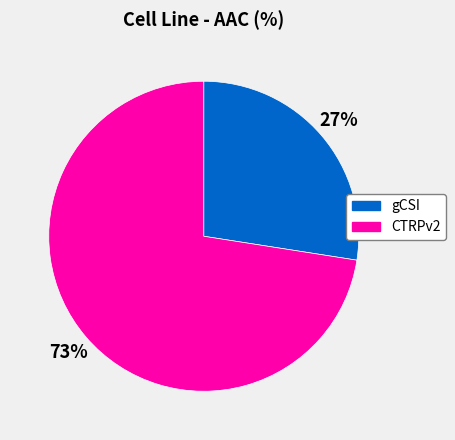

True or false: gCSI accounts for 17% of the total.

False